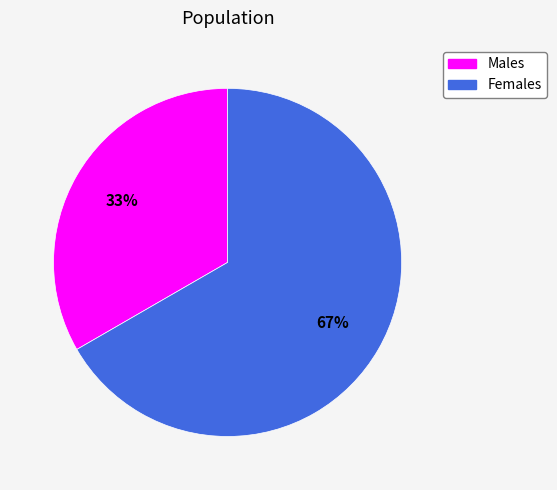

To the nearest percent, what is the average slice percentage?

50%